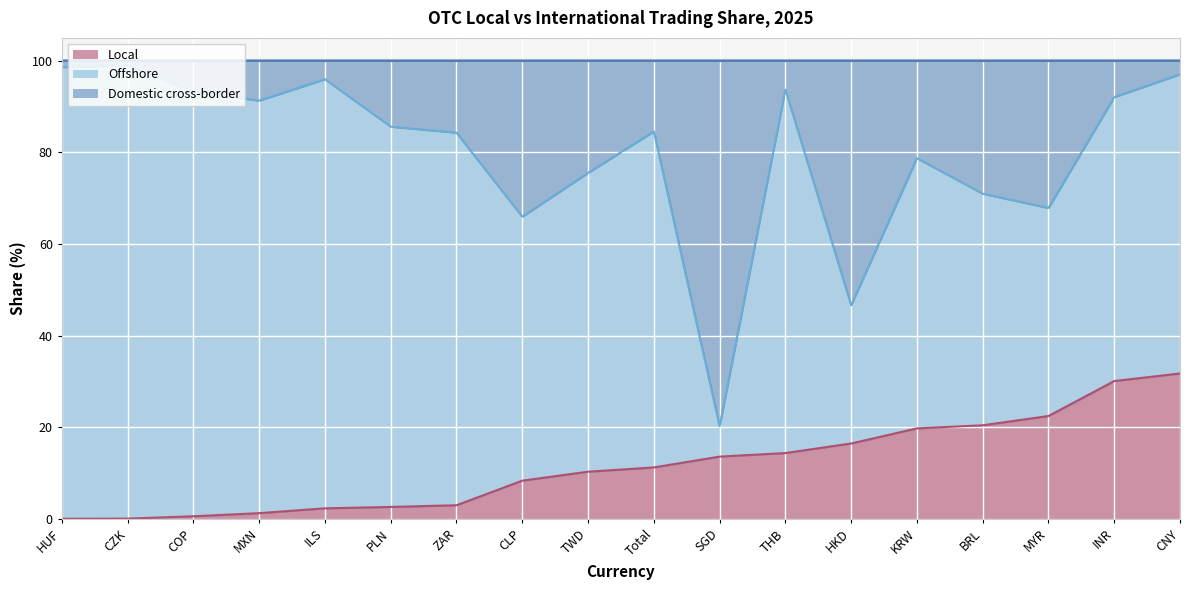

Is it true that Local equals 42.5 at CNY?

False